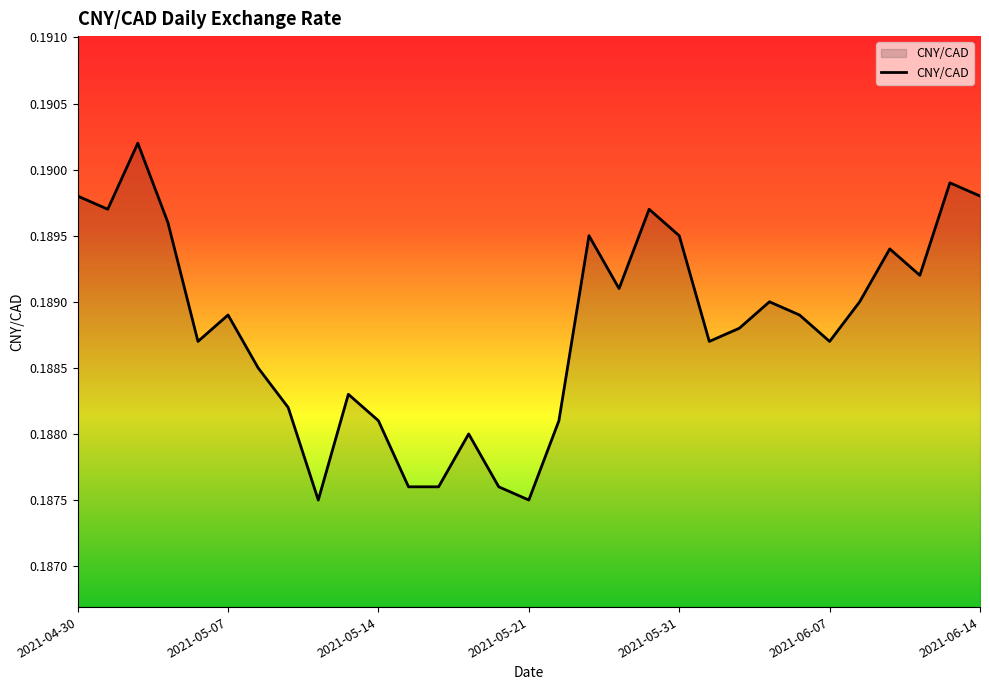

True or false: there are more than 2 points higher than both neighbors.

True